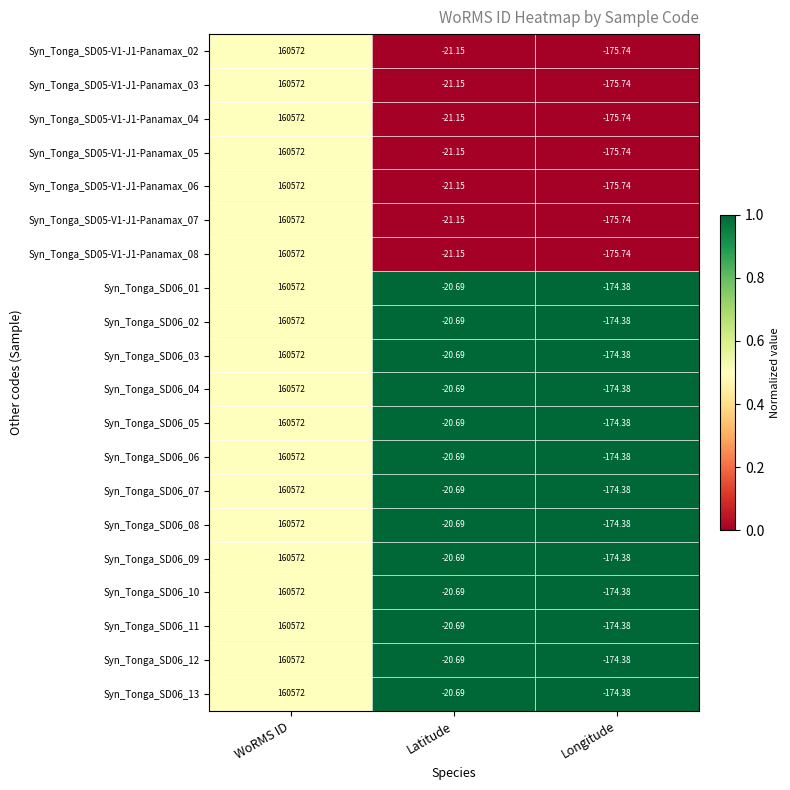

Which category has the highest value in the Syn_Tonga_SD05-V1-J1-Panamax_02 series?

WoRMS ID